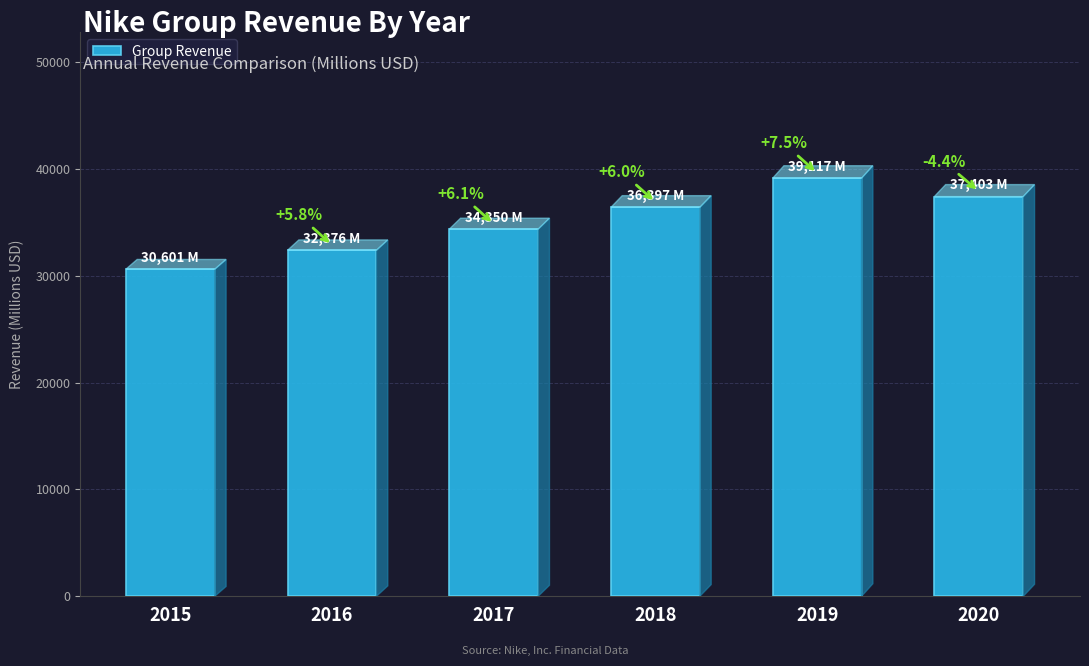

Are the bars horizontal?

No